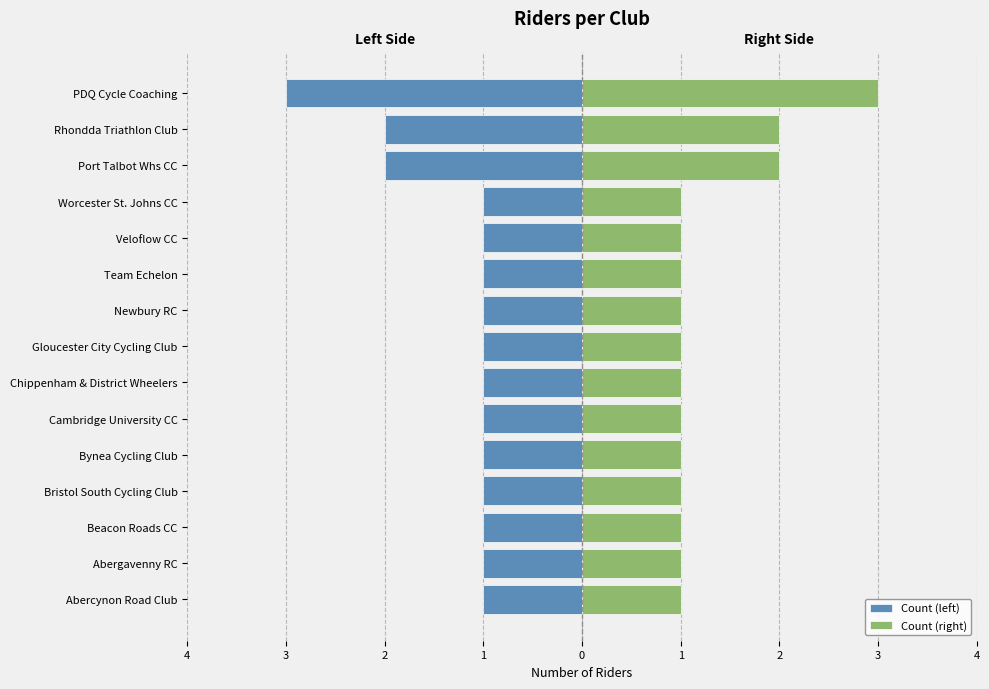

Is the value of Count (left) at Bynea Cycling Club greater than the value of Count (right) at Team Echelon?

No